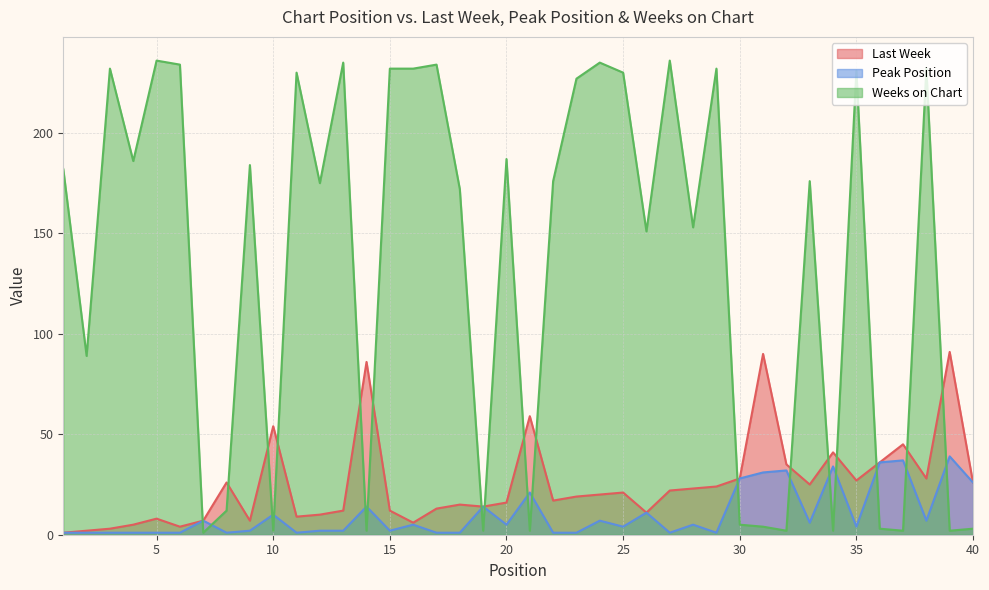

Which series changed the most between 23 and 37?

Weeks on Chart